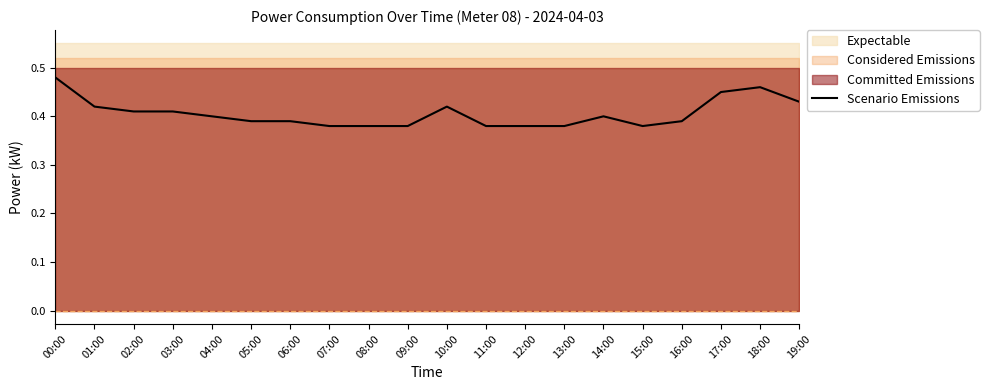

What is the label of the 8th point from the right?

12:00